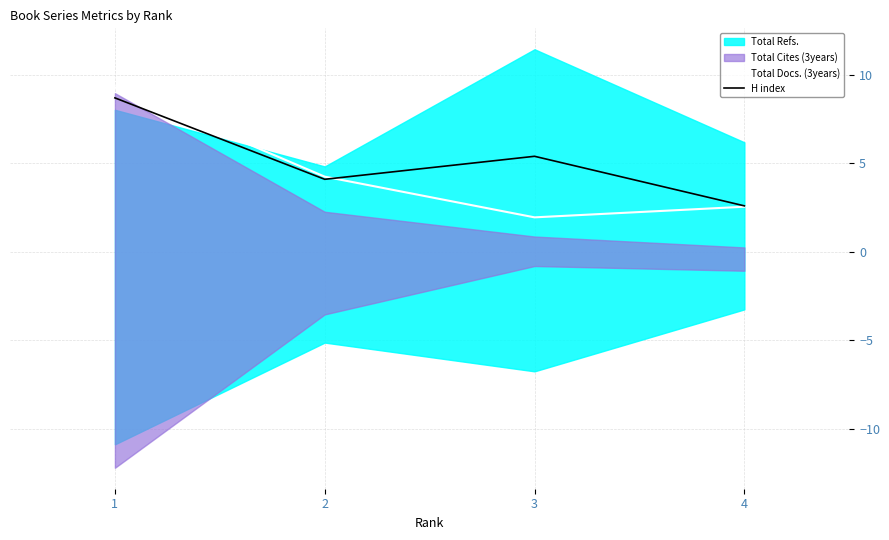

What is the smallest value displayed?

1.9